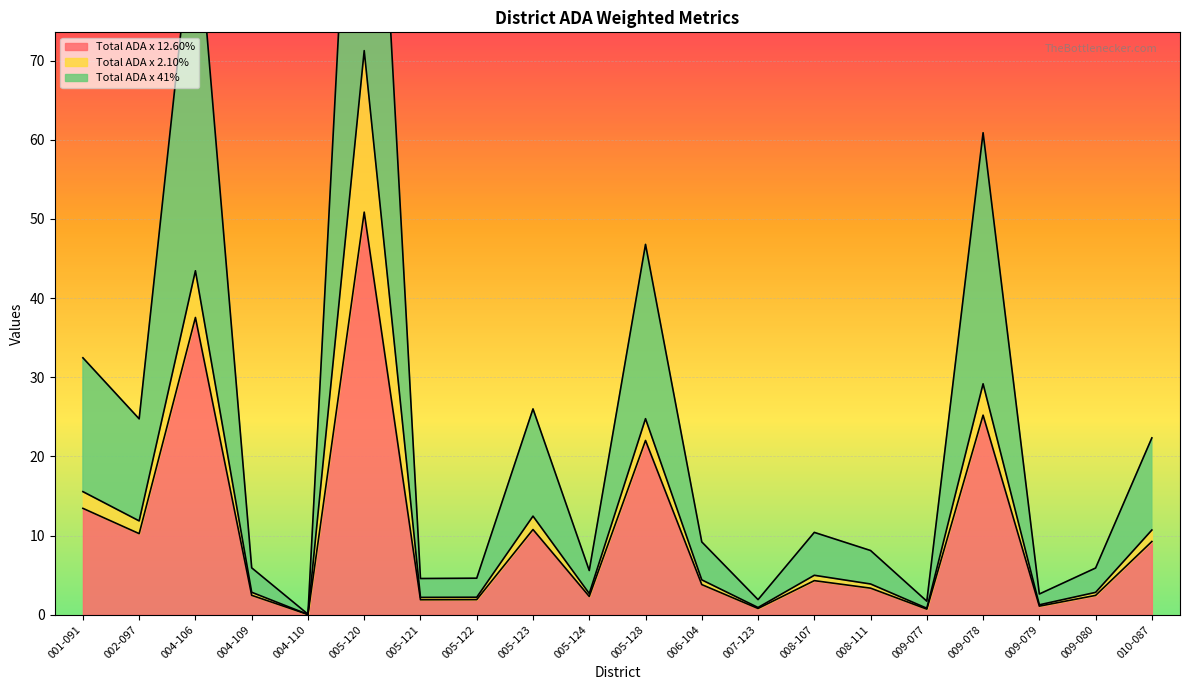

True or false: Total ADA x 12.60% has more than 1 points higher than both neighbors.

True